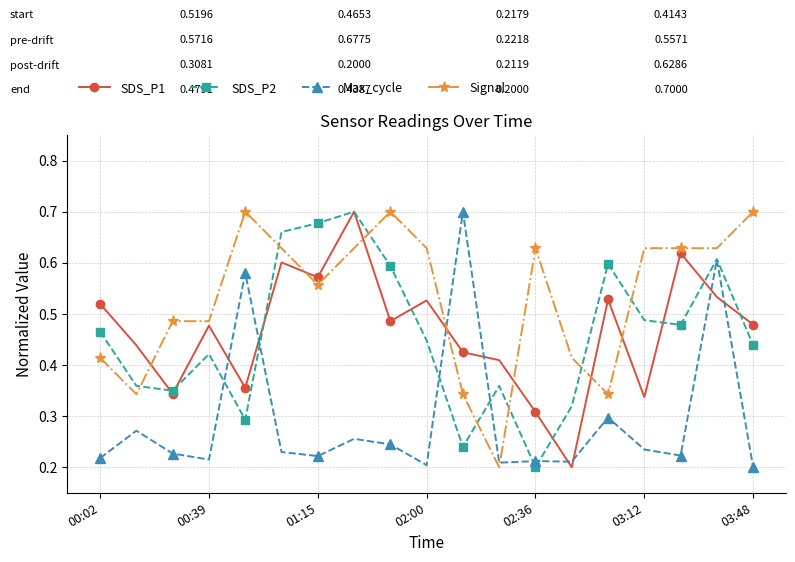

After their last crossing, which series has the higher values: Signal or SDS_P1?

Signal